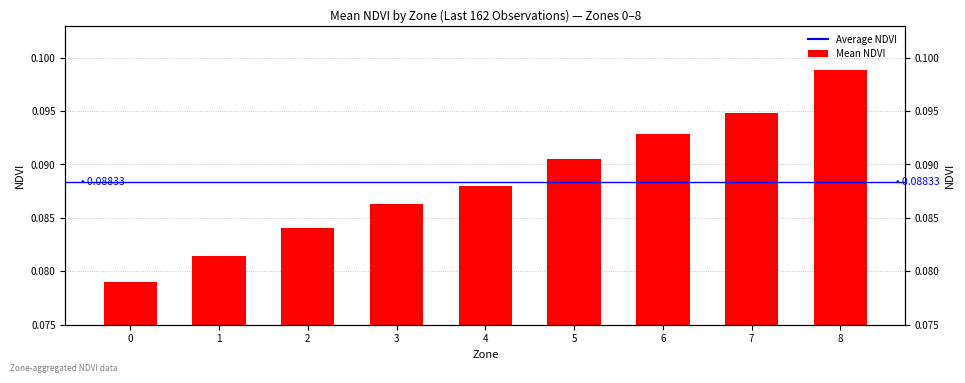

Reading left to right, what are all the values shown in this chart?

0=0.1	1=0.1	2=0.1	3=0.1	4=0.1	5=0.1	6=0.1	7=0.1	8=0.1